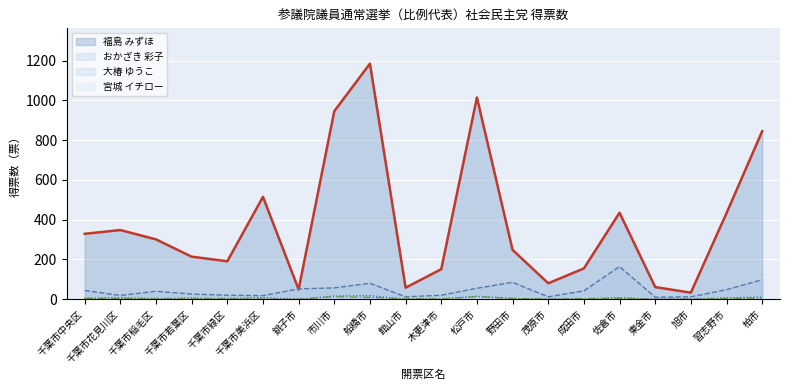

Where is the first local maximum for 宮城 イチロー?

市川市